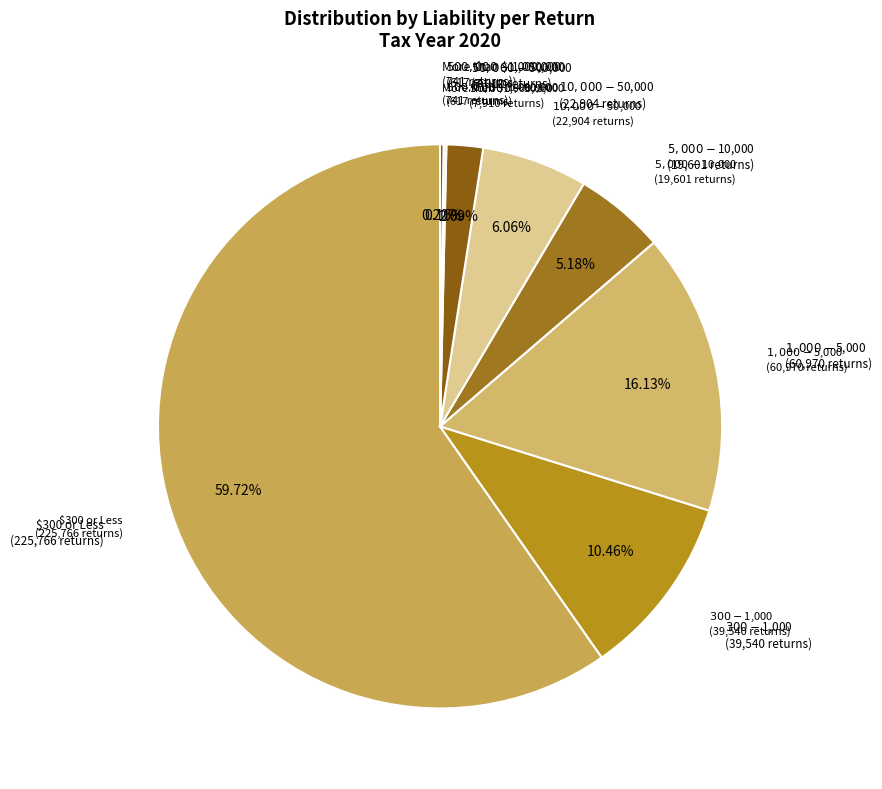

Is there any slice that represents more than half of the pie?

Yes